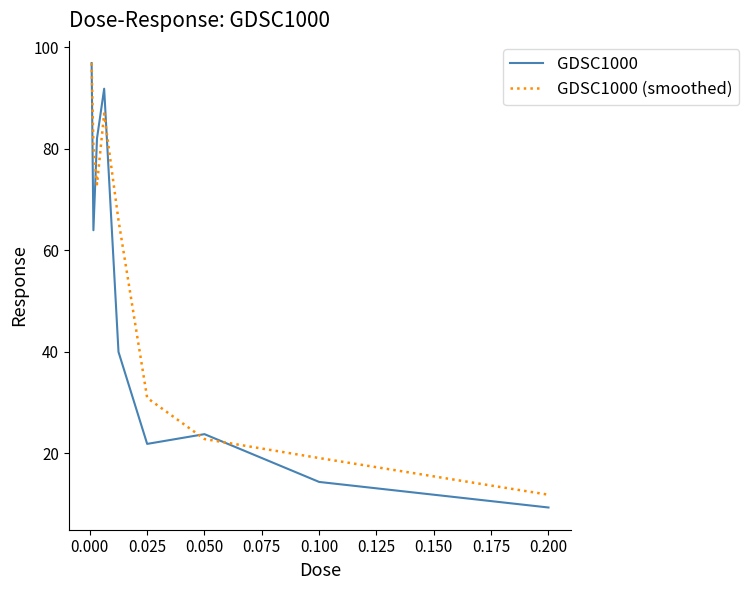

After their last crossing, which series has the higher values: GDSC1000 (smoothed) or GDSC1000?

GDSC1000 (smoothed)